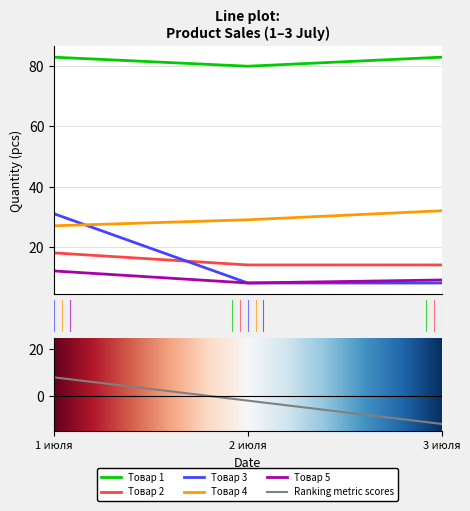

The value of Товар 5 at 1.00 is 5. True or false?

False